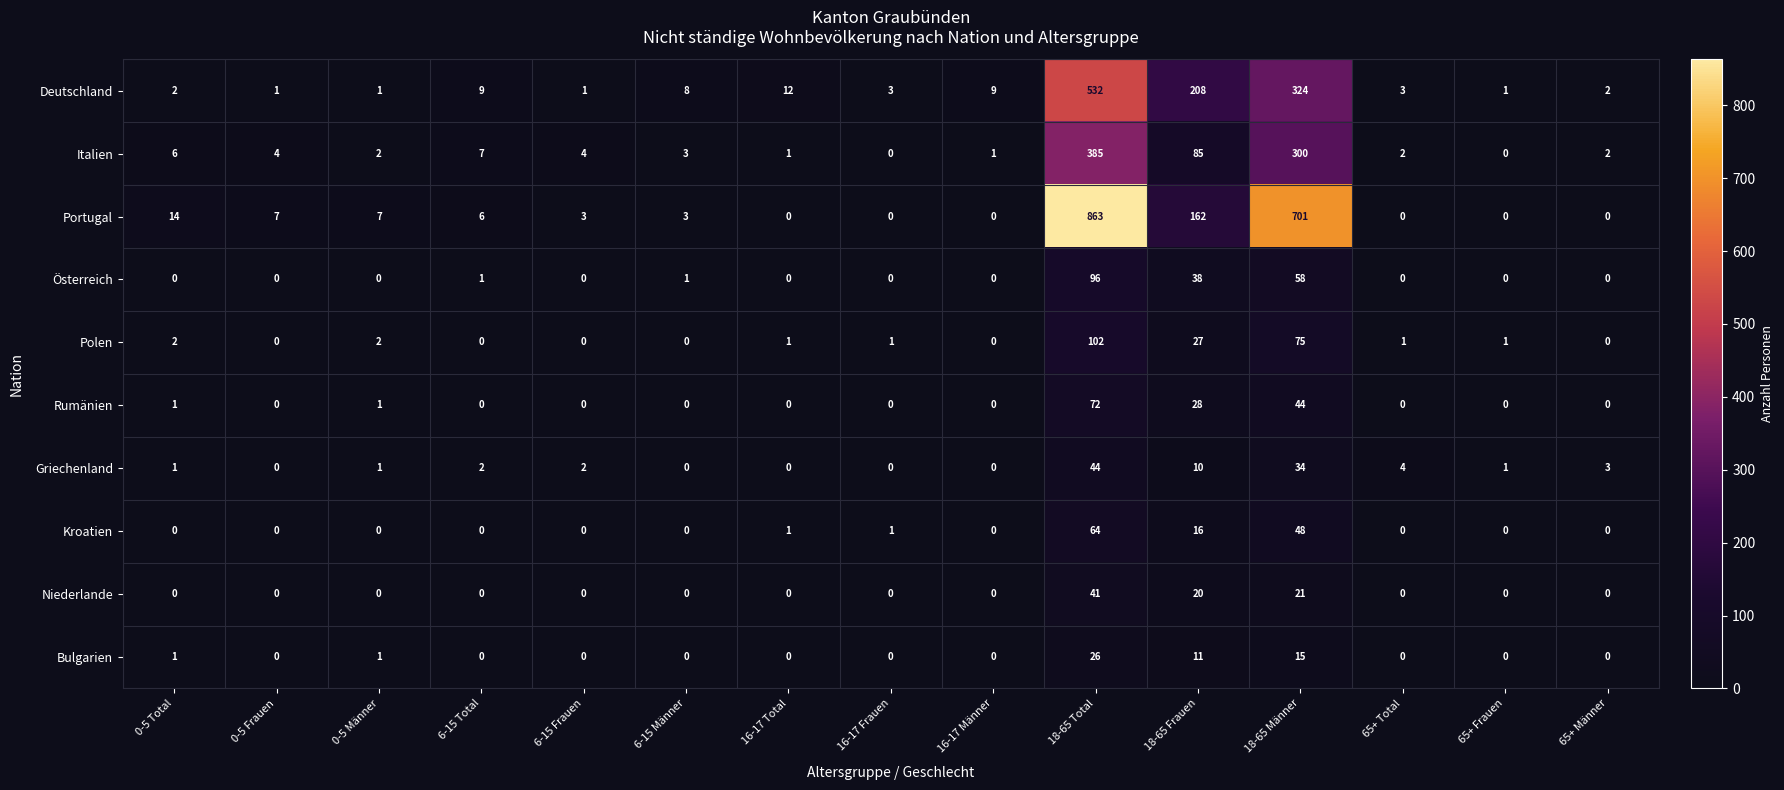

At how many categories does at least one series exceed 537?

2